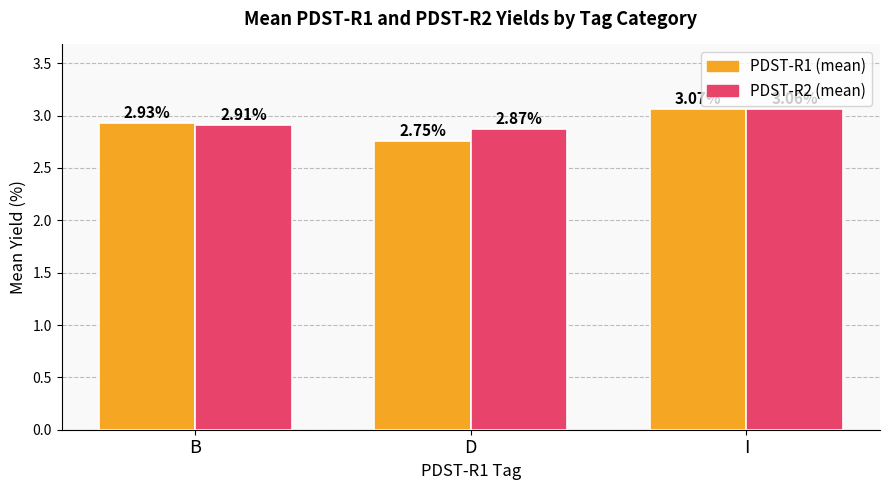

At which label does PDST-R1 (mean) reach its peak?

I